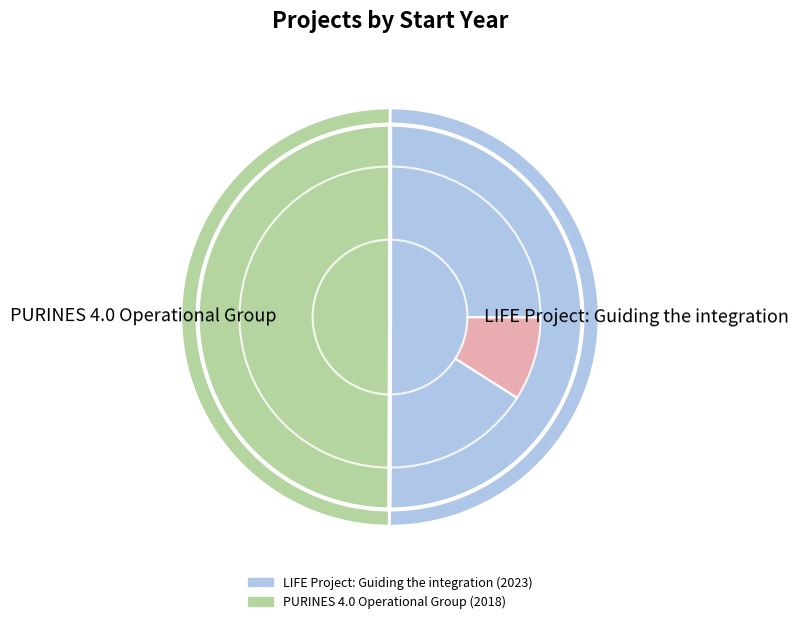

Does LIFE Project: Guiding the integration account for over 50% of the chart?

Yes